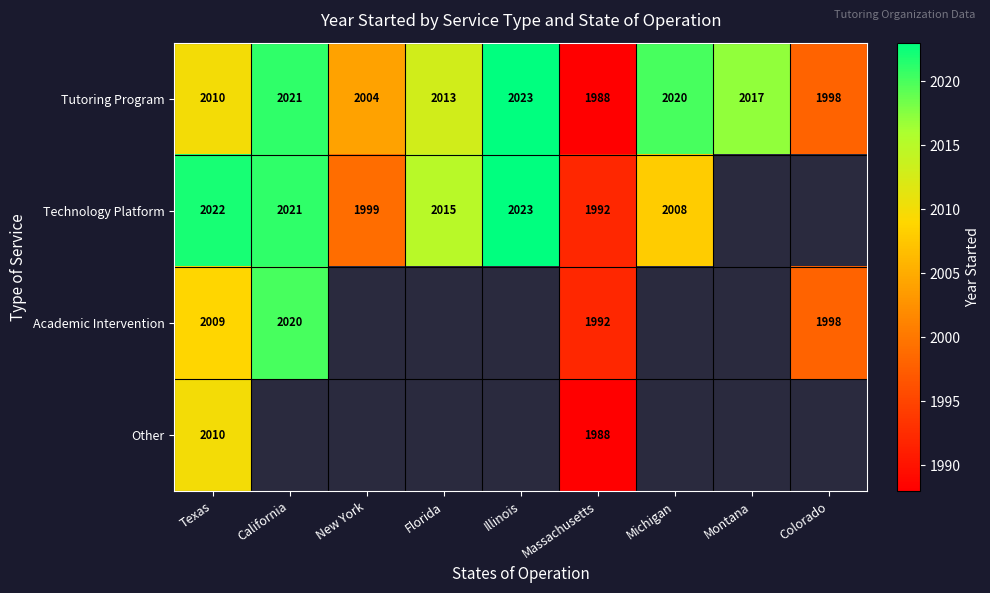

True or false: Academic Intervention has a value of 641.9 at California.

False